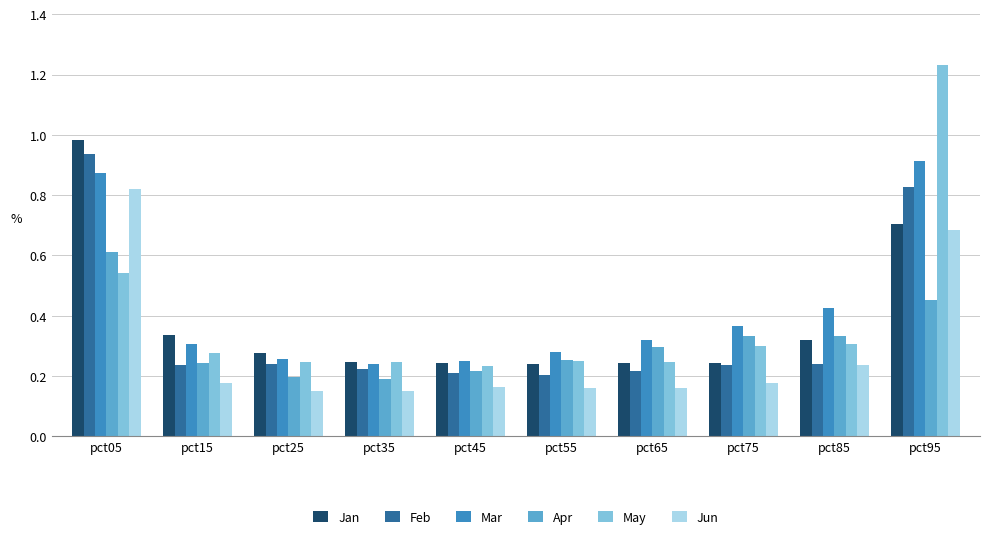

True or false: Mar has a value of 0.4 at pct25.

False